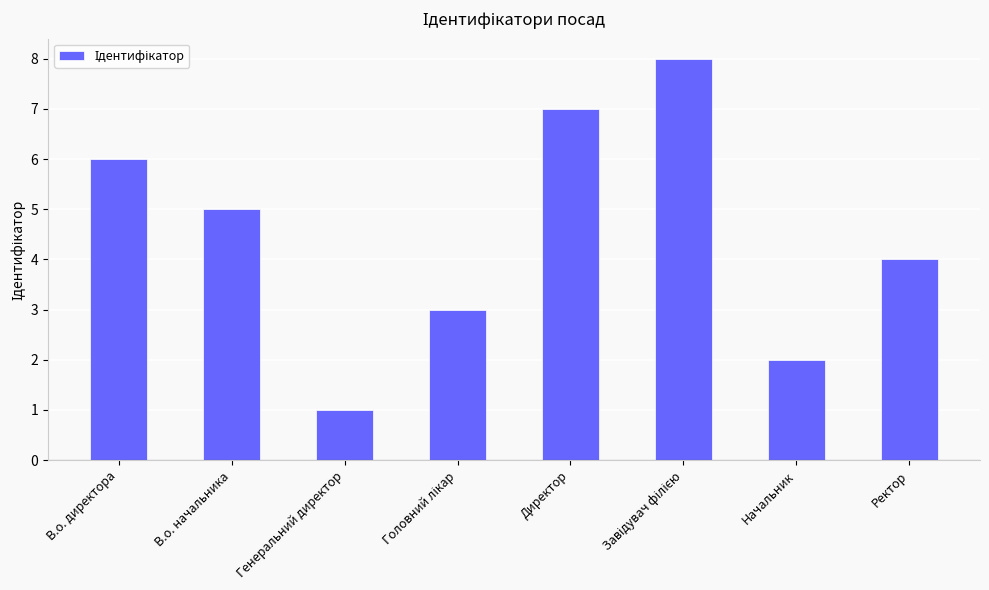

How many categories are shown in the chart?

8